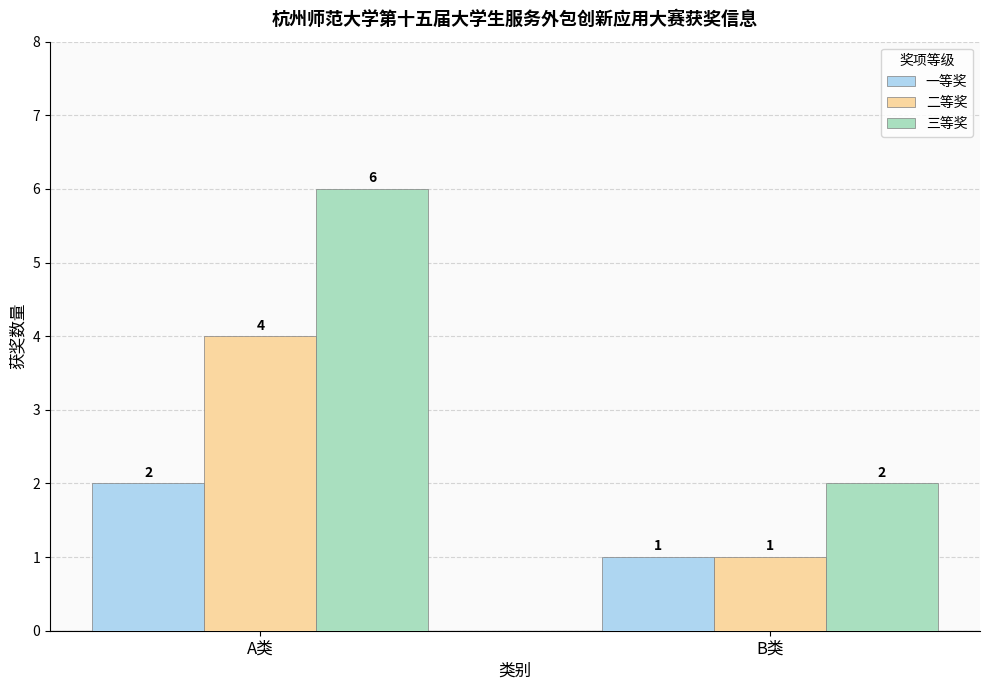

What is the label of the 2nd bar from the right?

A类